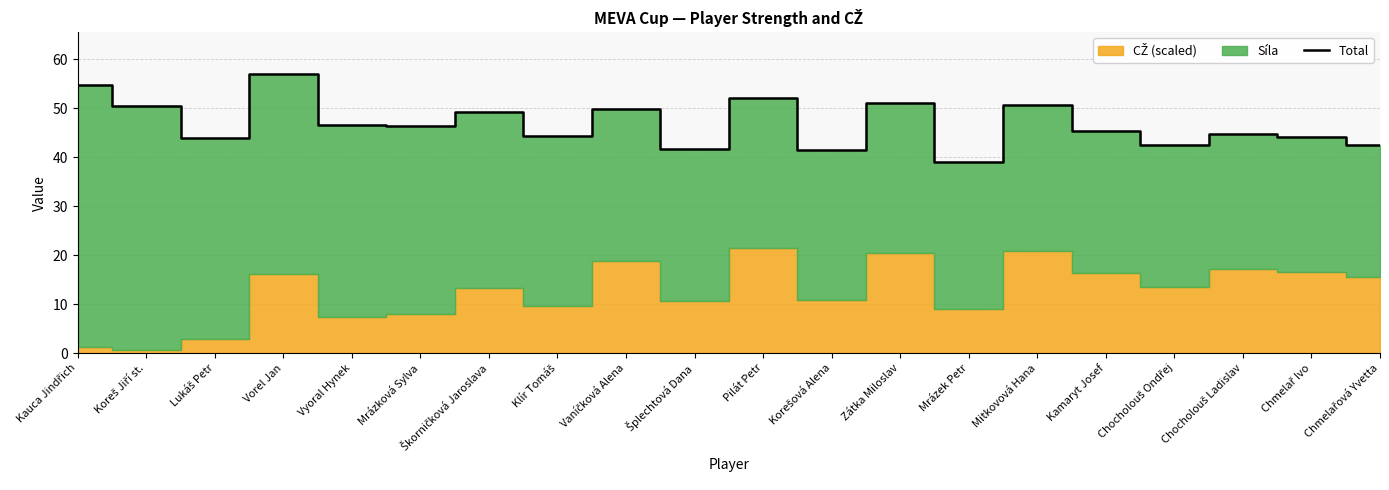

How many data points does each series have?

20